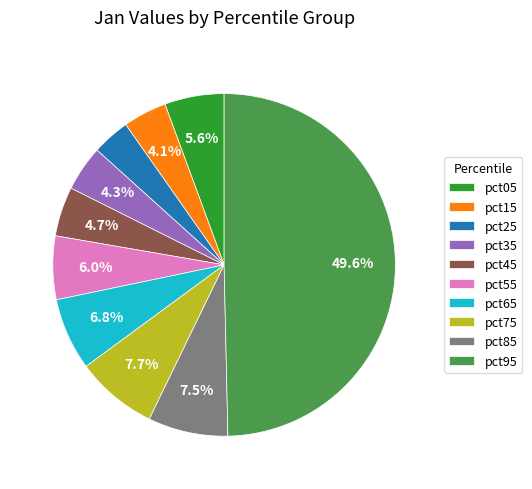

Which slice is the largest?

pct95